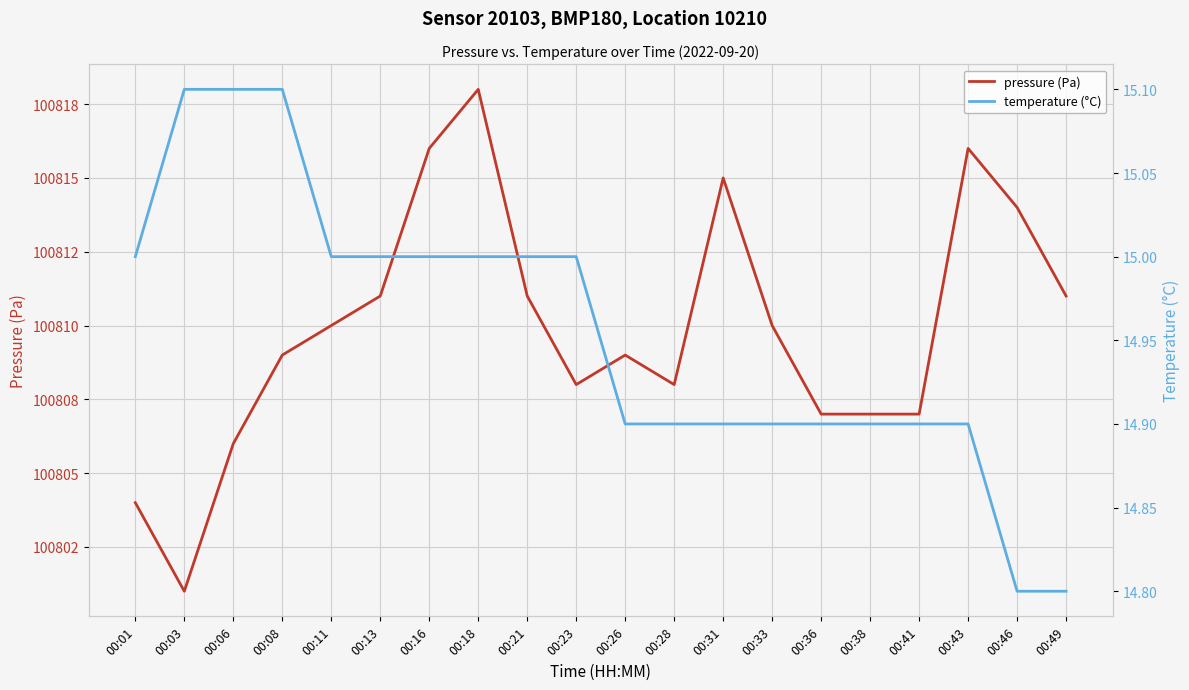

How many values in the pressure (Pa) series exceed 100810?

8